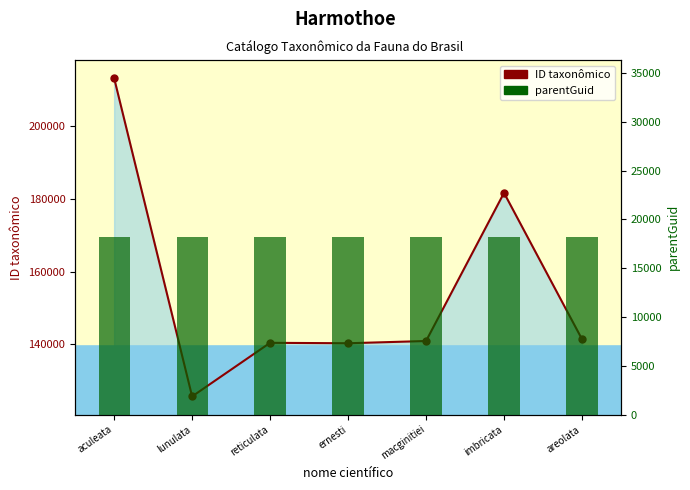

What is the difference between the maximum and minimum values in the ID taxonômico series?

87683.0